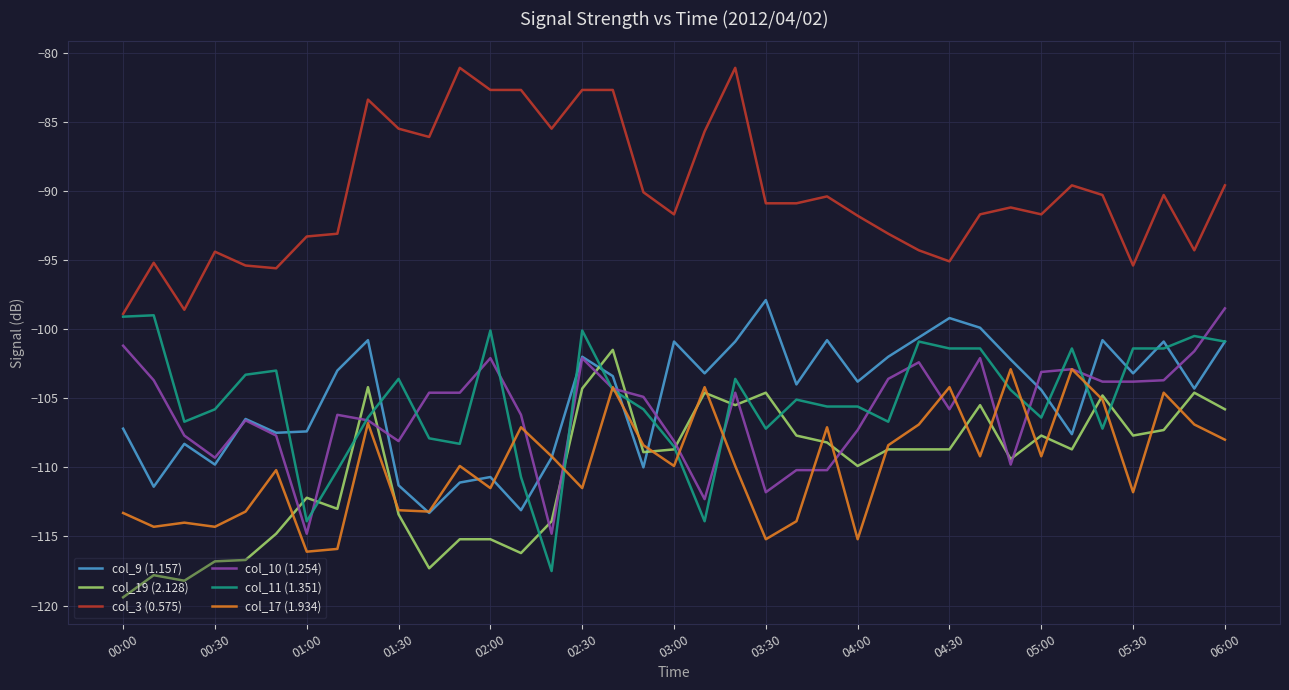

Which series has the largest total across all categories?

col_3 (0.575)